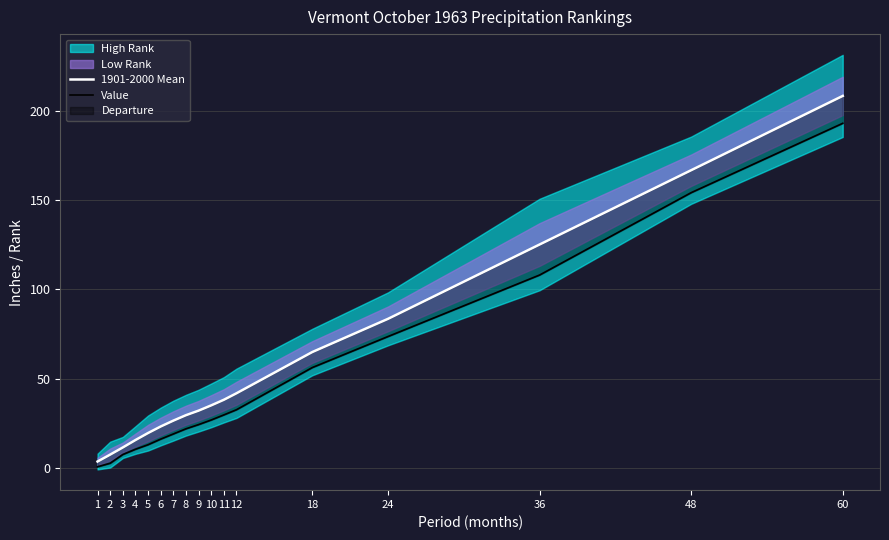

Reading left to right, list all the values displayed in this chart.

1901-2000 Mean: 3.5	7.4	11.4	15.5	19.5	23.1	26.4	29.5	32.0	35.0	38.1	41.7	64.8	83.4	125.0	166.6	208.2
Value: 0.6	2.6	7.5	10.4	12.9	16.1	19.0	21.9	24.2	26.8	29.6	32.5	56.1	73.5	108.0	154.1	192.9